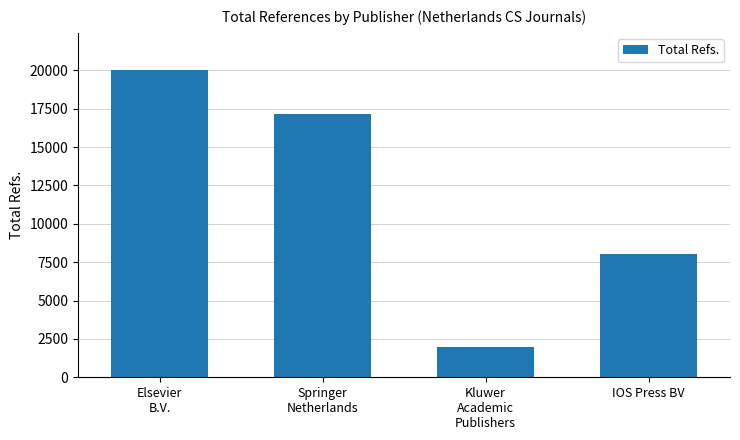

What is the value of the 1st bar from the left?

20043